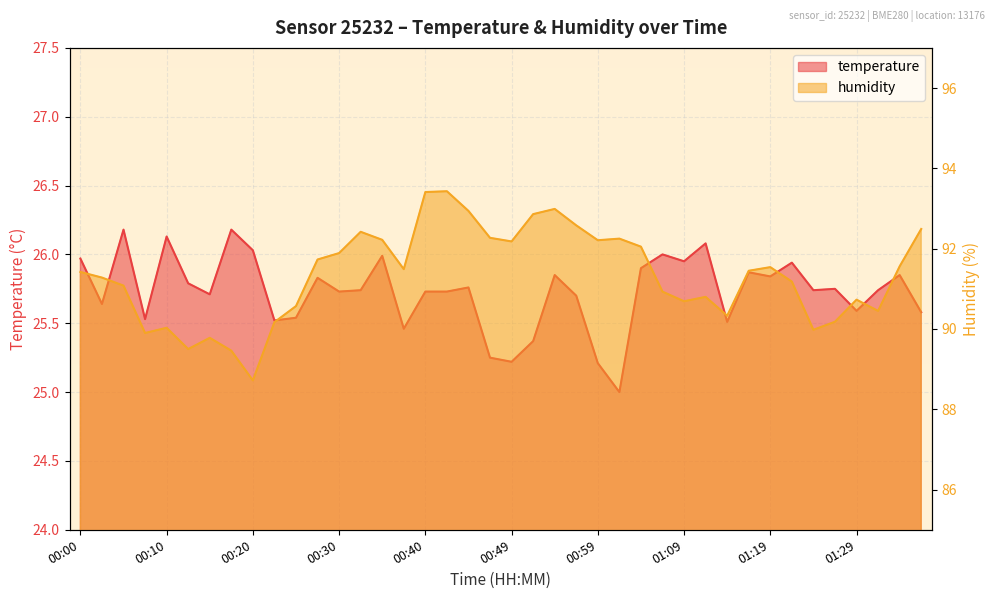

Which series has the largest range (max minus min)?

humidity